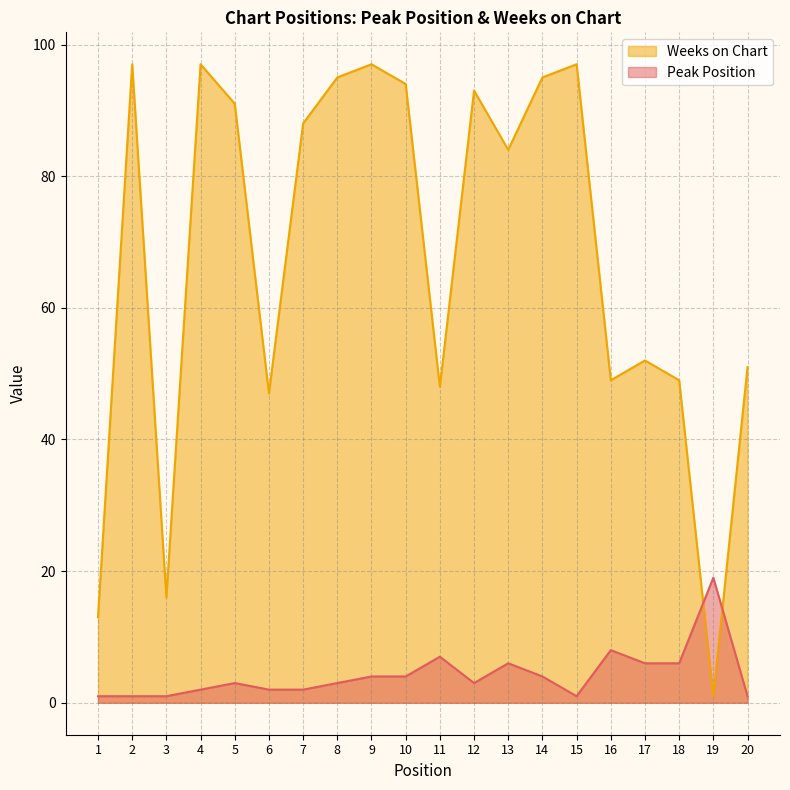

What is the approximate value of Weeks on Chart at 1?

13